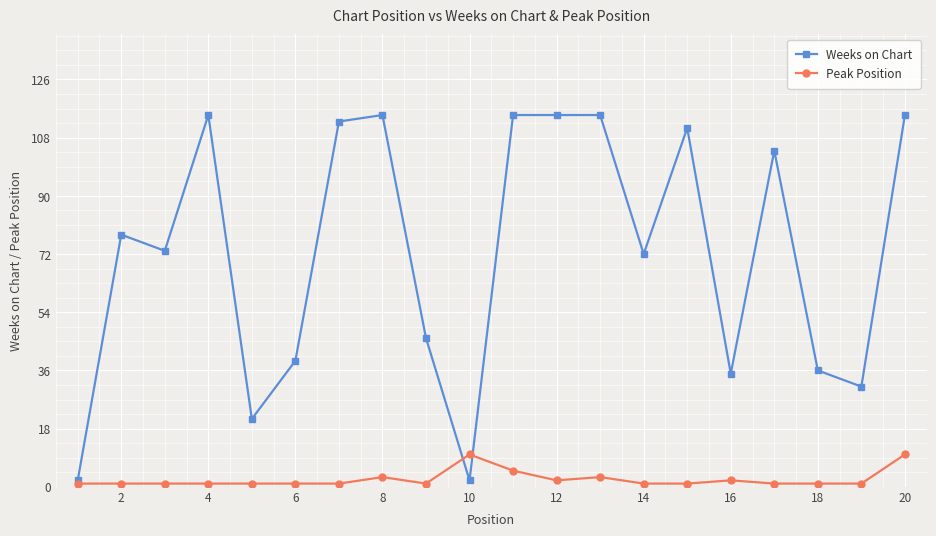

How many lines are shown in the chart?

2